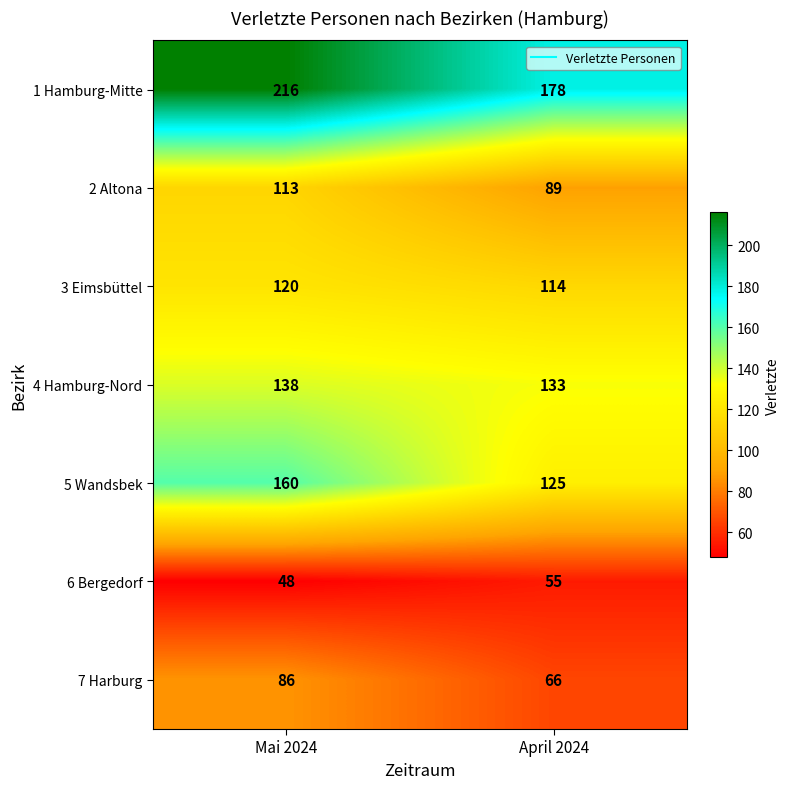

Is it true that 4 Hamburg-Nord equals 133 at April 2024?

True